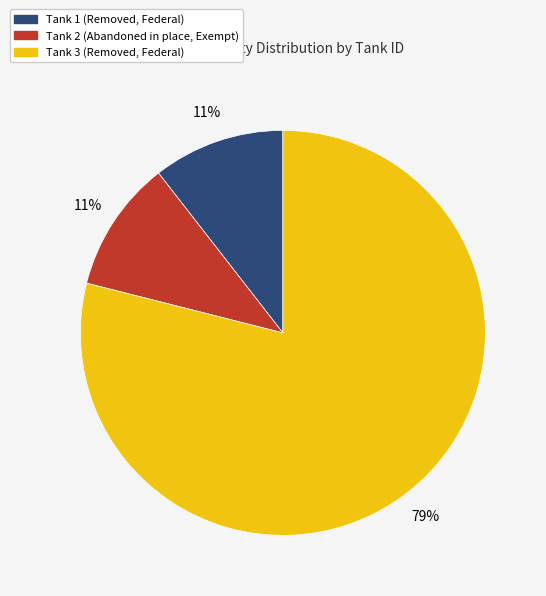

Is there a majority slice in this chart?

Yes